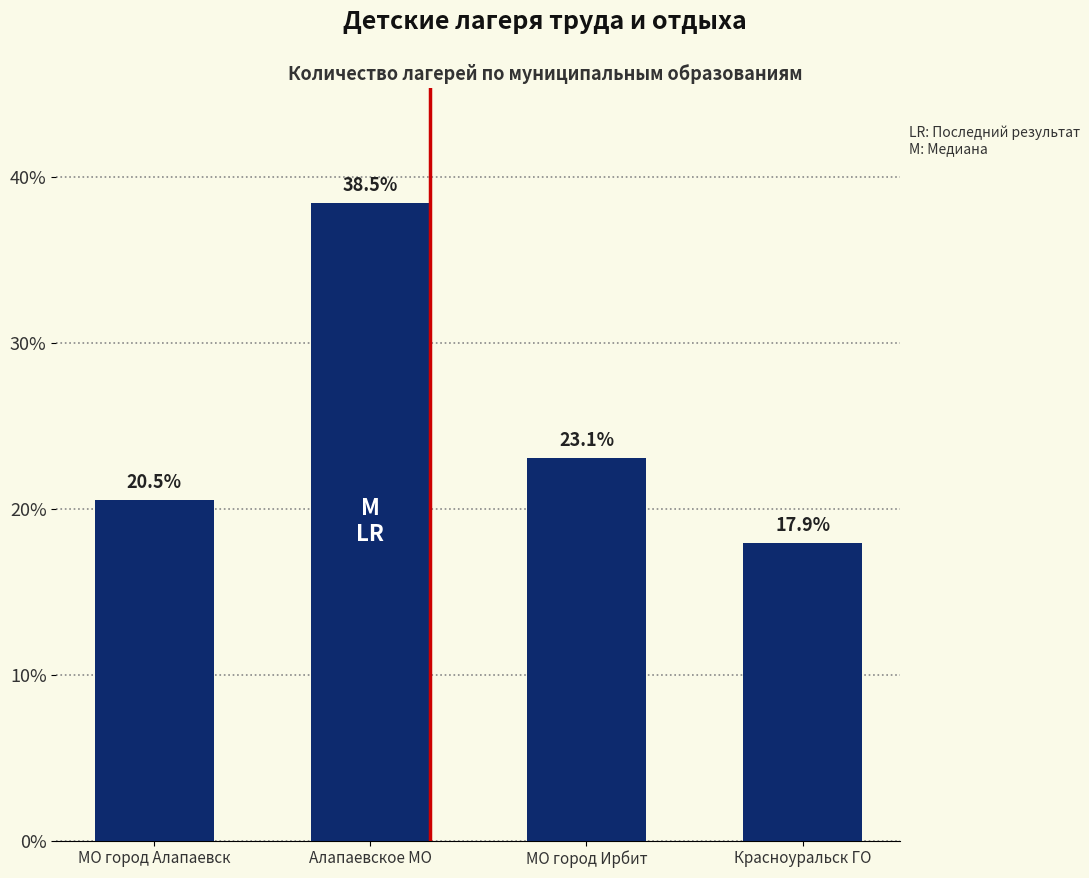

What is the change in value from Алапаевское МО to МО город Ирбит?

-15.4